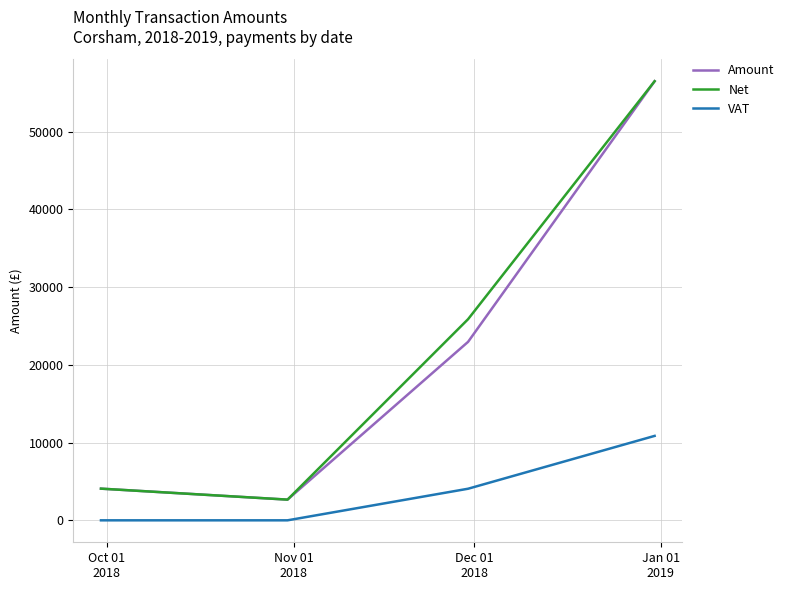

True or false: Amount and VAT intersect in this chart.

False